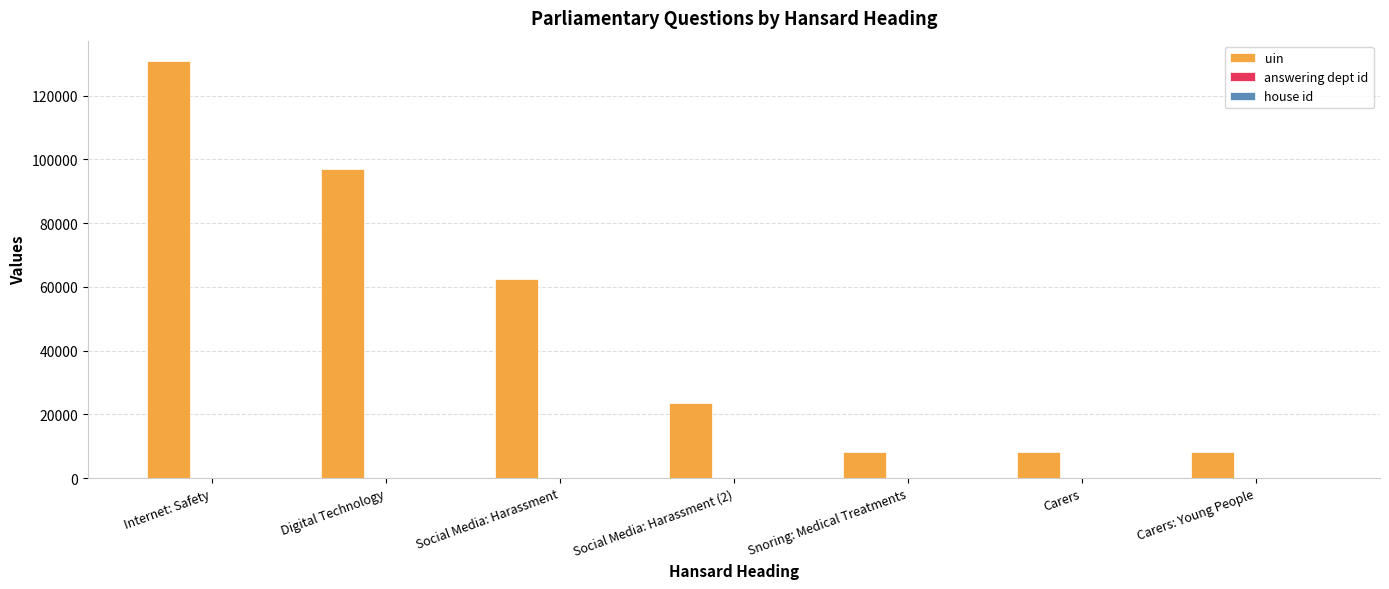

Between Digital Technology and Carers: Young People, which series saw the biggest shift?

uin